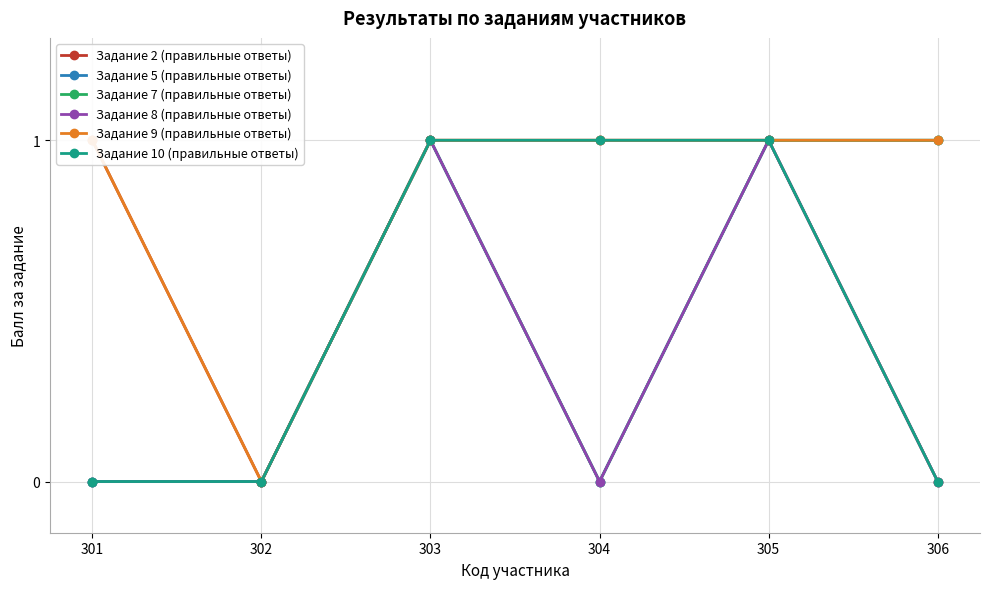

True or false: Задание 8 (правильные ответы) and Задание 7 (правильные ответы) cross at least once.

False